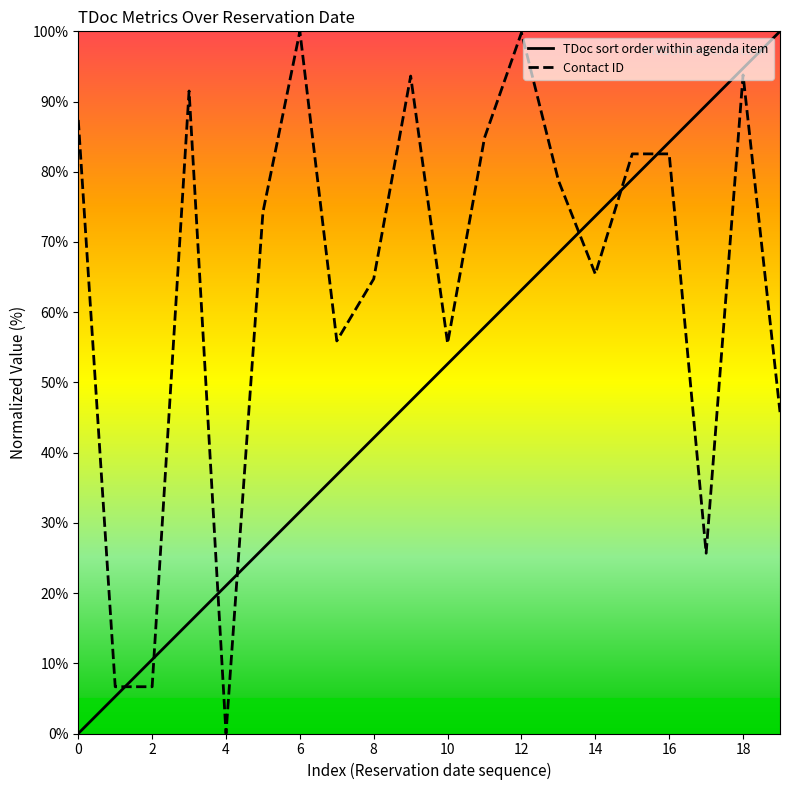

How many values in the TDoc sort order within agenda item series exceed 52?

10